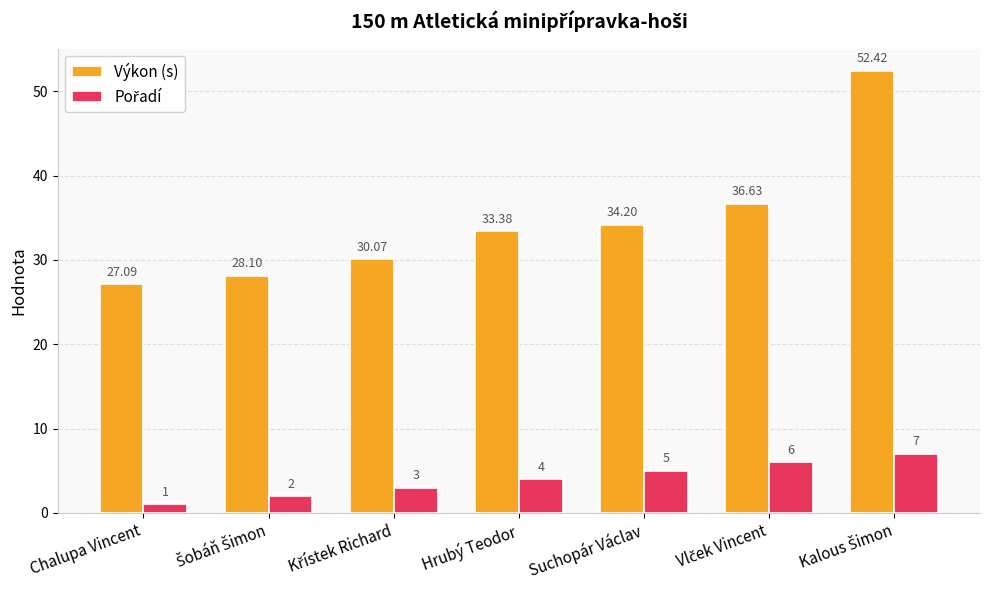

Which series has the largest range (max minus min)?

Výkon (s)